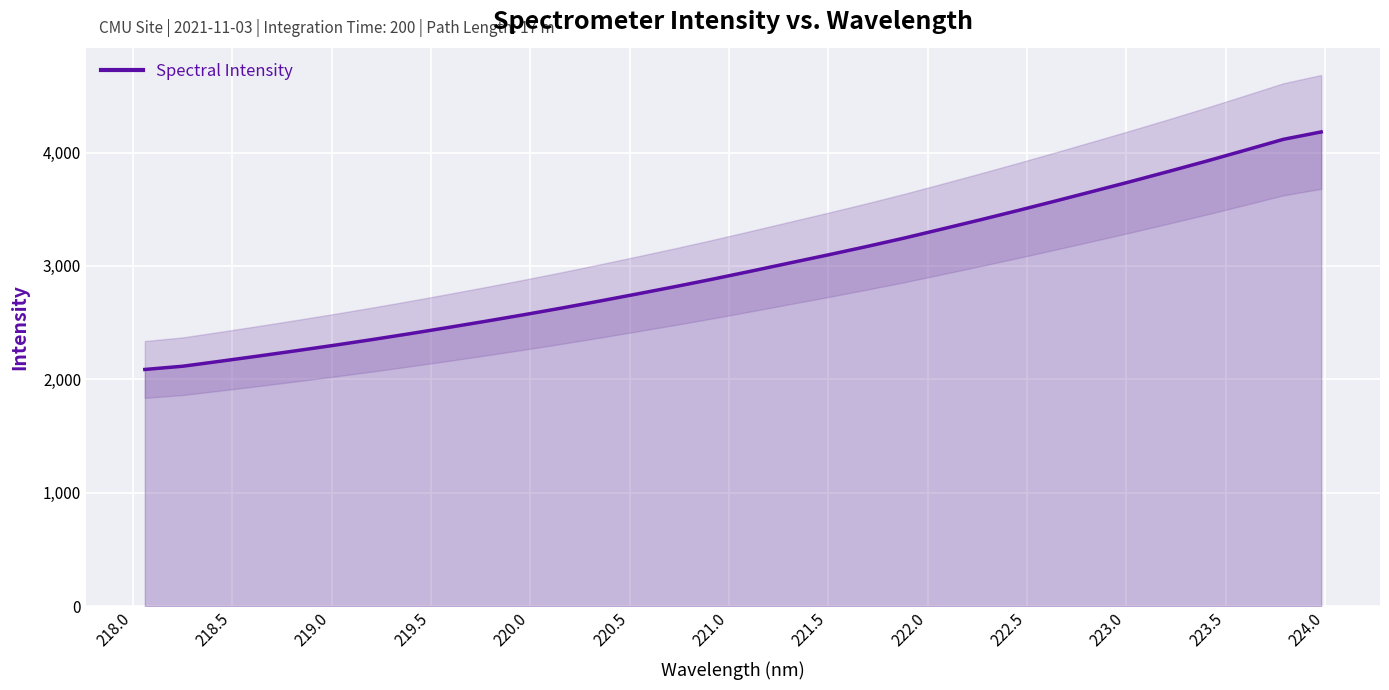

What is the maximum value shown in the chart?

4181.4